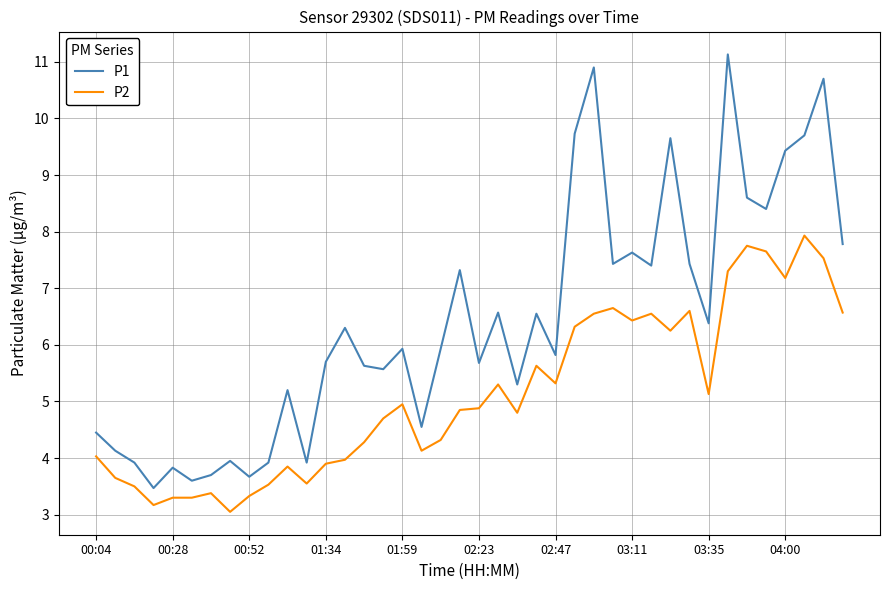

Which series has the largest total across all categories?

P1